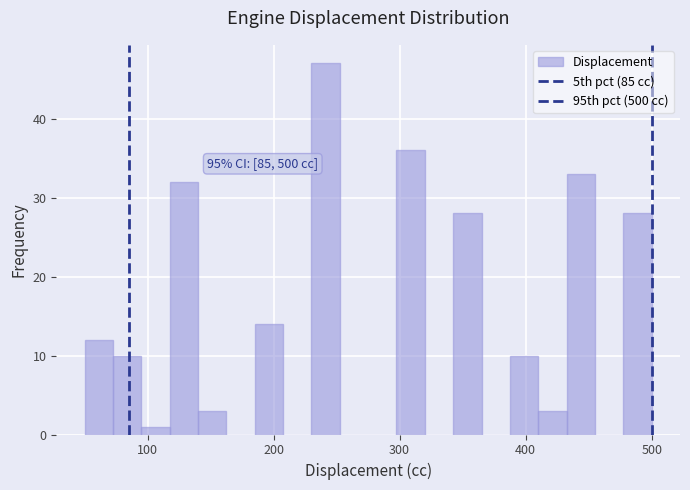

Read against the x-axis, roughly where is the centre of the tallest bar?

240